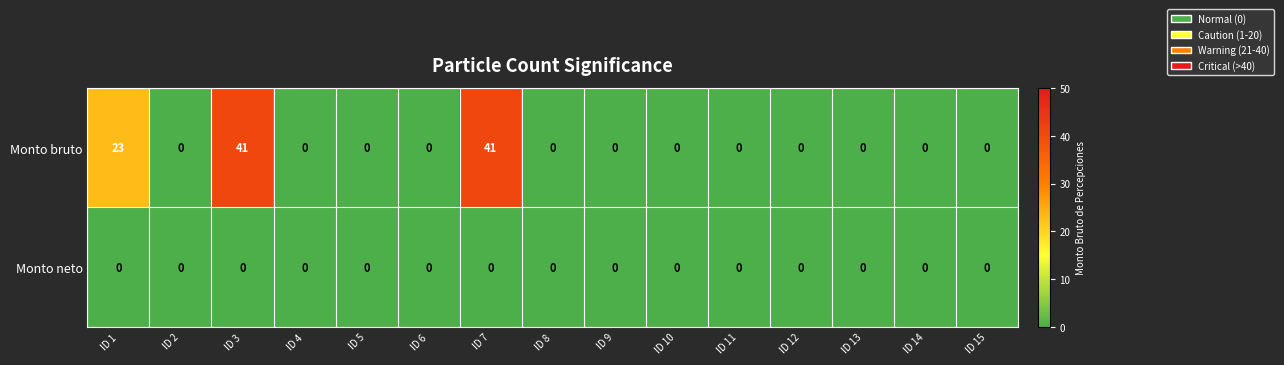

List the series in order of their overall mean, highest first.

Monto bruto, Monto neto